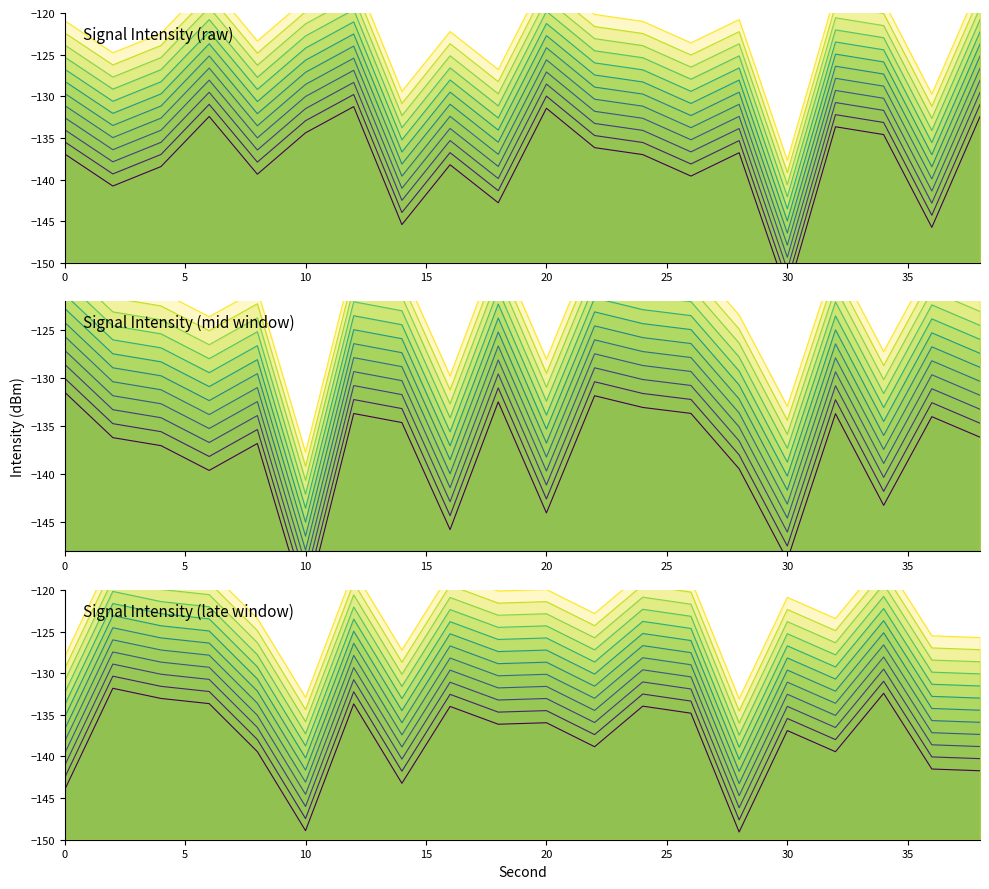

Is it true that the value at 10 is -85.5?

False